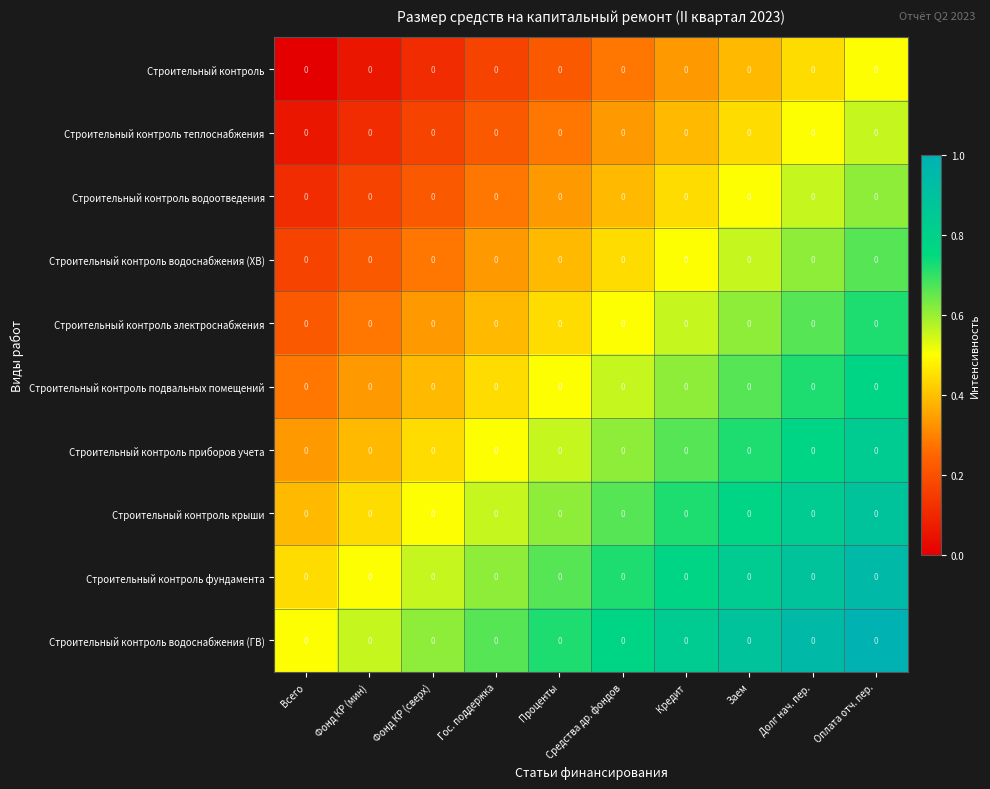

Is the value of Строительный контроль подвальных помещений at Гос. поддержка greater than the value of Строительный контроль водоотведения at Заем?

No